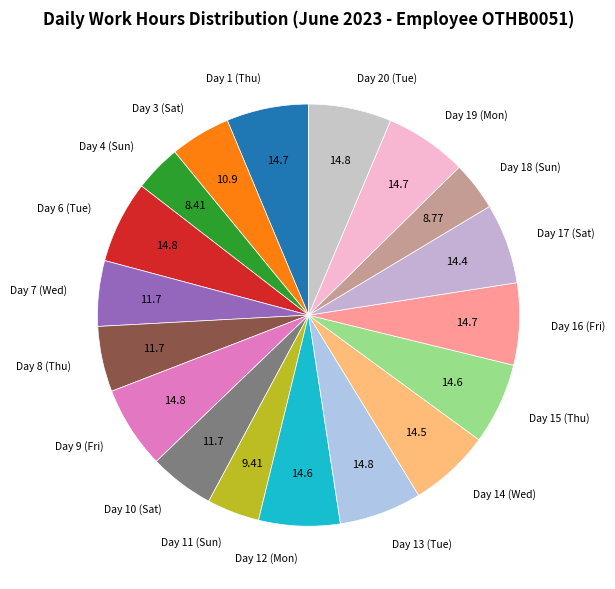

Count the number of slices in the pie.

18